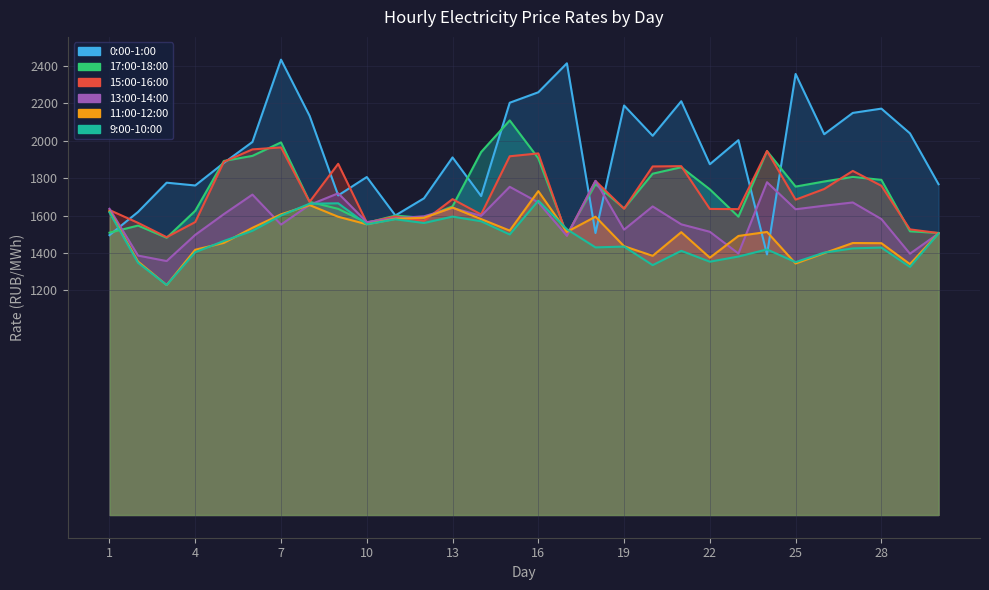

At which label does 13:00-14:00 first exceed 1598?

1